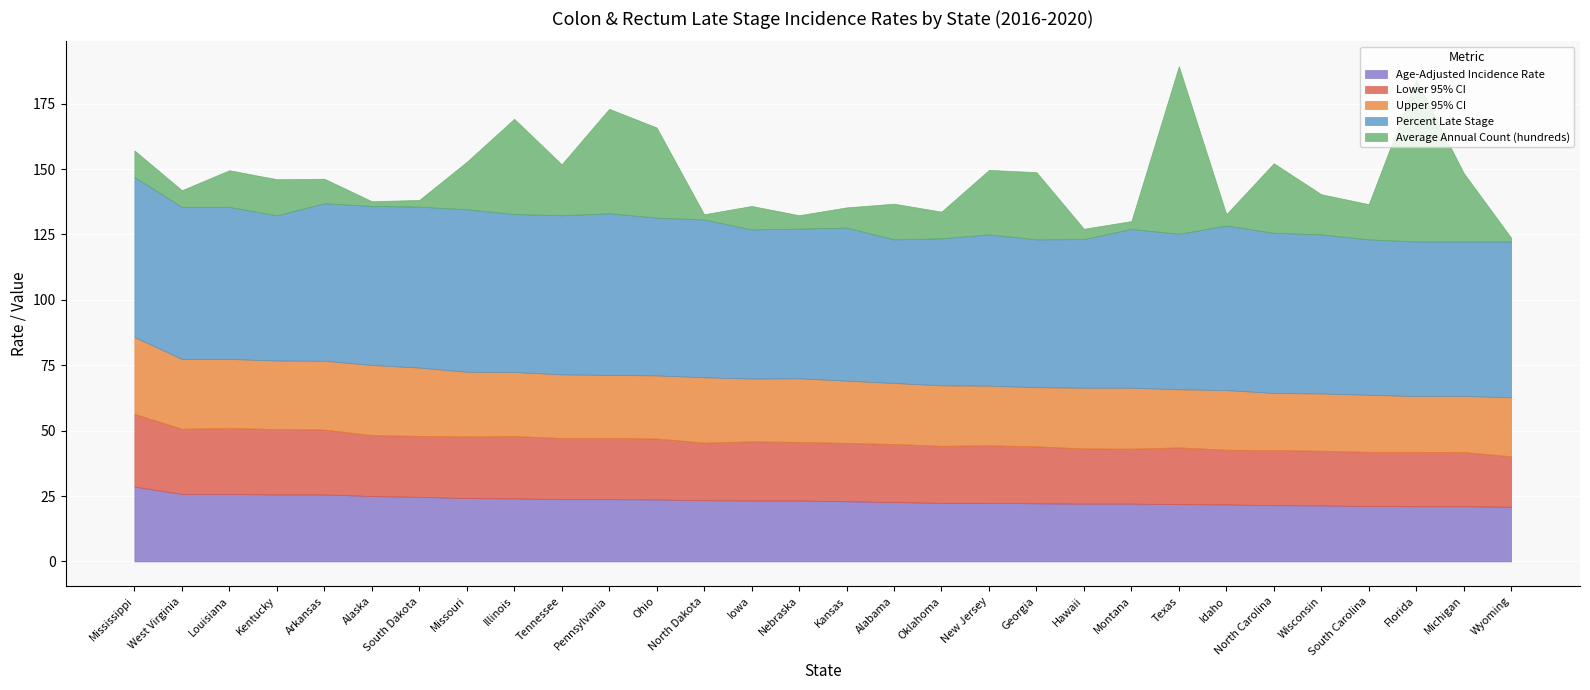

True or false: Age-Adjusted Incidence Rate has a value of 21.2 at South Carolina.

True